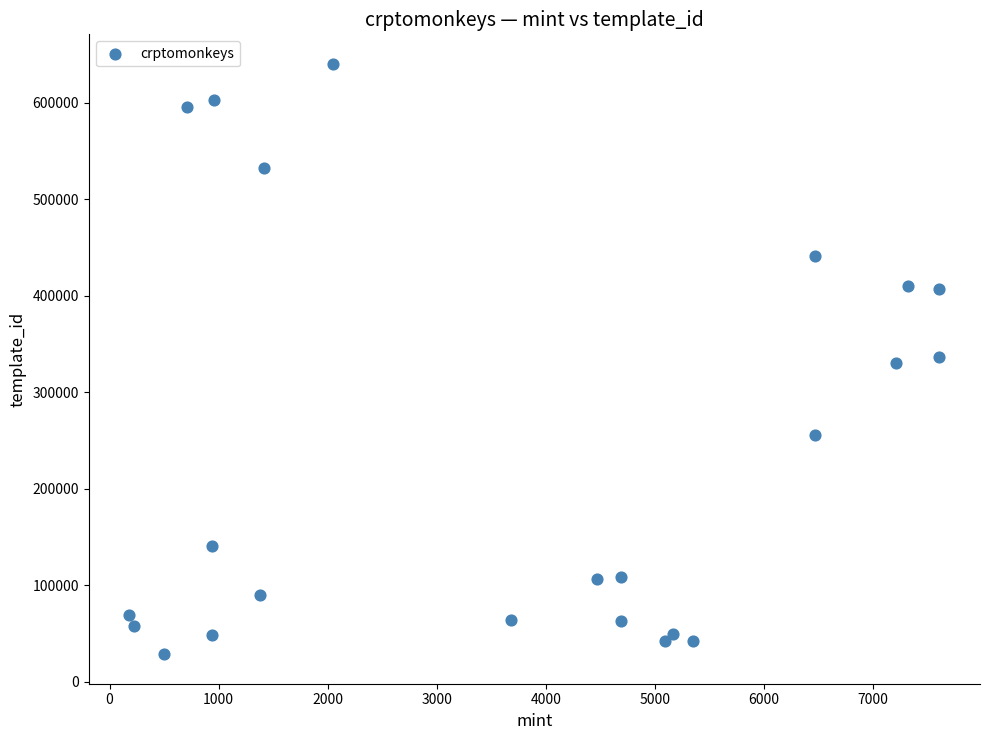

What is the range of X values (max minus min)?

7430